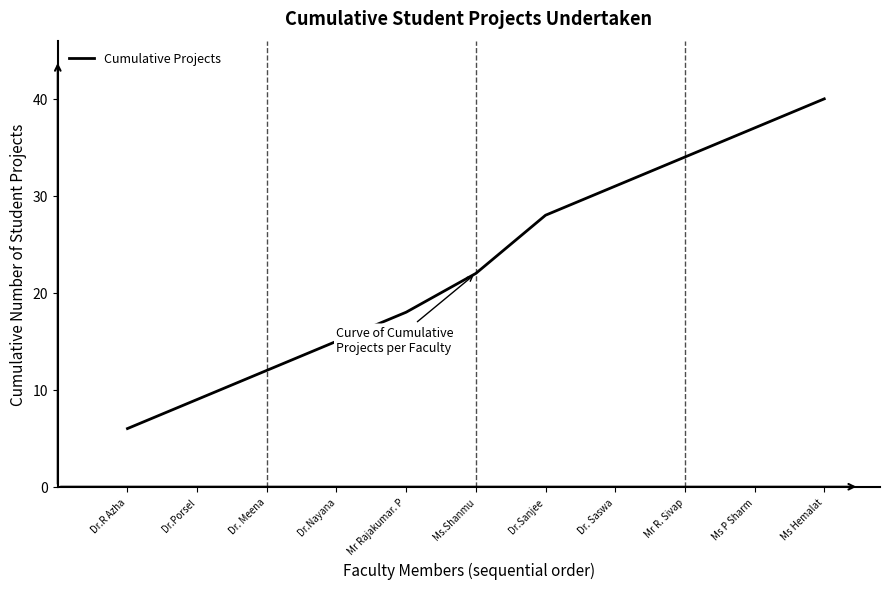

What position from the right is Ms P Sharm?

2